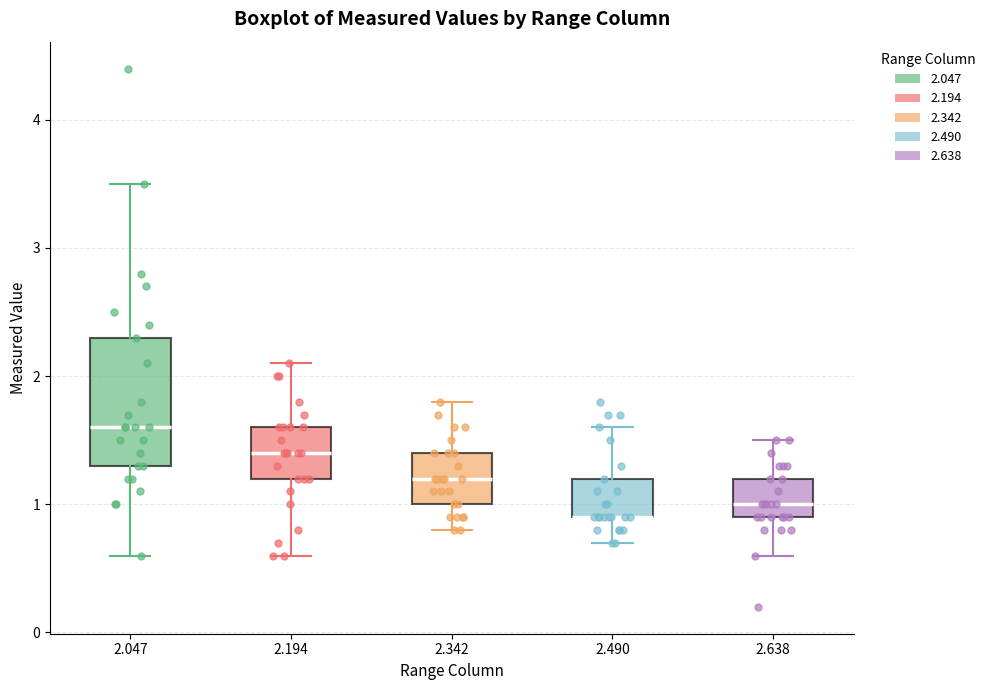

Reading left to right, read every box against the y-axis: the position of its median line, the range the box covers, and the ends of its whiskers. The values are not printed on the chart, so give them approximately, as read against the axis.

2.047: median 1.6, box 1.3 to 2.3, whiskers 0.6 to 3.5
2.194: median 1.4, box 1.2 to 1.6, whiskers 0.6 to 2.1
2.342: median 1.2, box 1.0 to 1.4, whiskers 0.8 to 1.8
2.490: median 0.9 (drawn on the box's lower edge), box 0.9 to 1.2, whiskers 0.7 to 1.6
2.638: median 1.0, box 0.9 to 1.2, whiskers 0.6 to 1.5